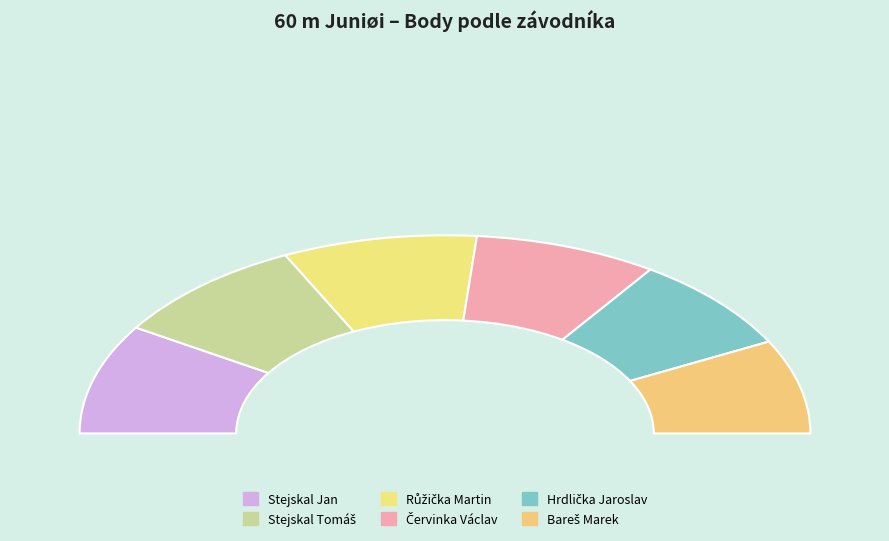

Which category has the smallest portion of the pie?

Bareš Marek